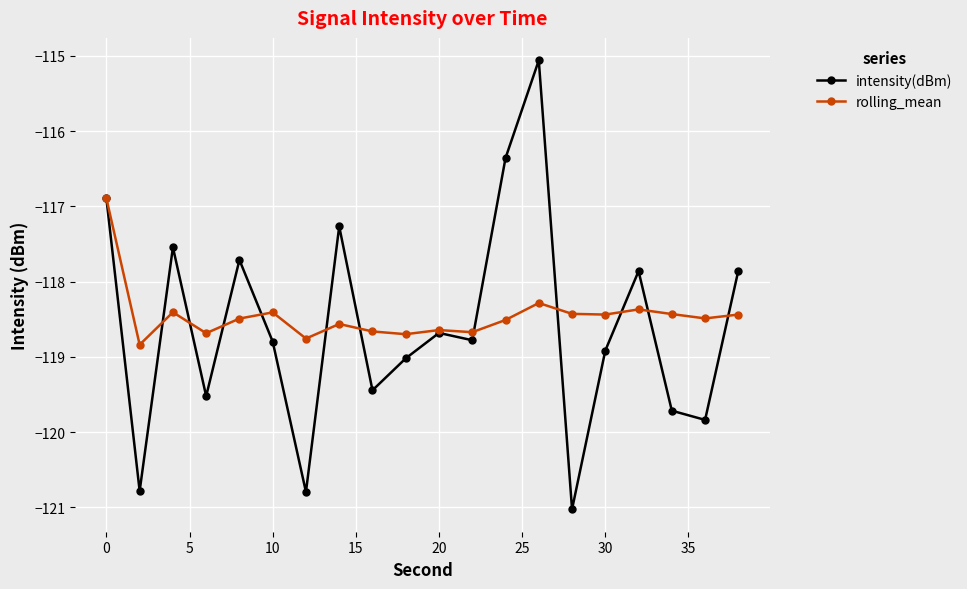

What is the minimum value shown in the chart?

-121.0